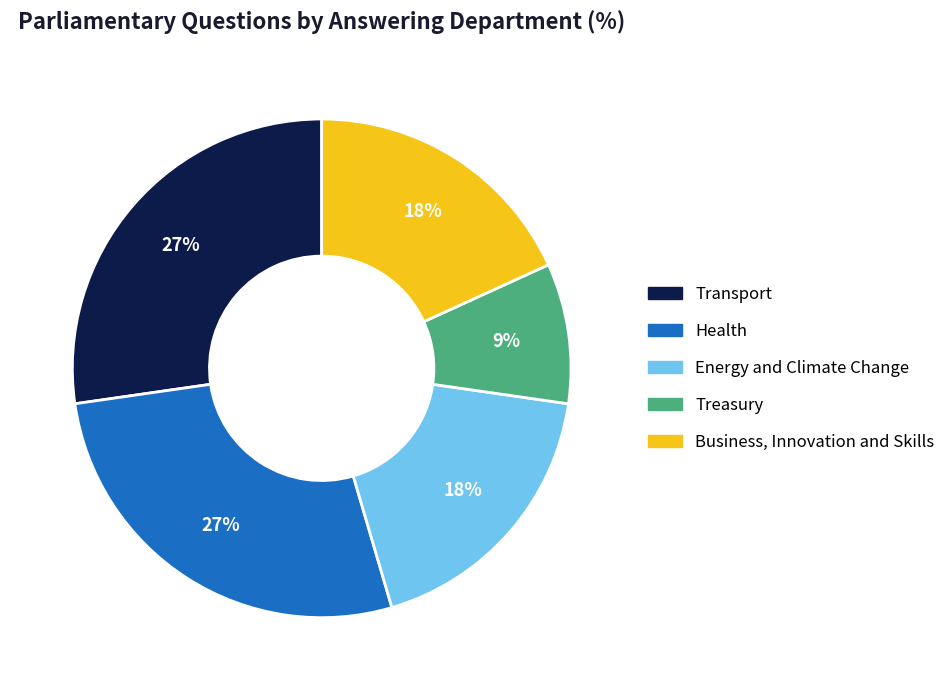

To the nearest percent, what is the difference between the largest and smallest slice percentages?

18%